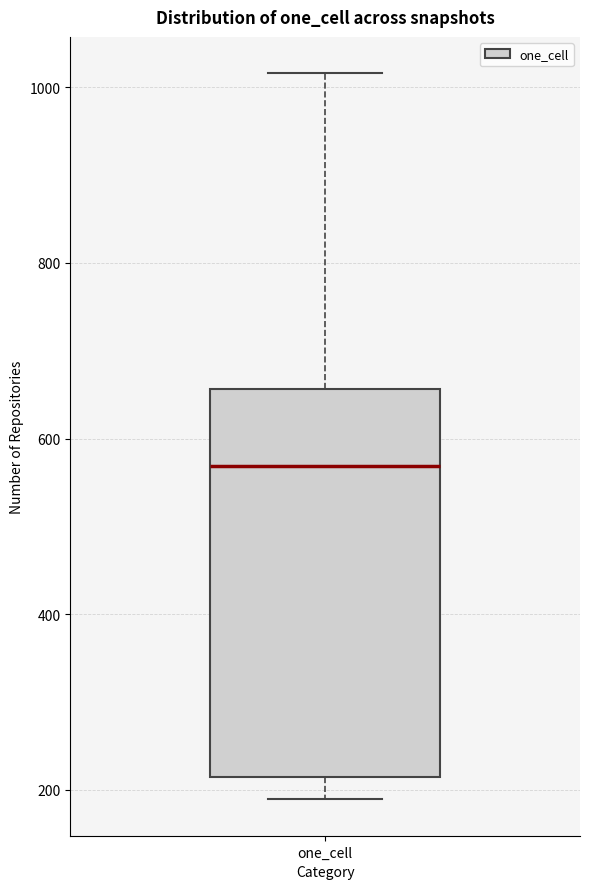

Transcribe this box plot: give where the median line is, the range the box spans, and where the two whiskers end, as read against the y-axis. The values are not printed on the chart, so give them approximately, as read against the axis.

median 560, box 220 to 660, whiskers 180 to 1020